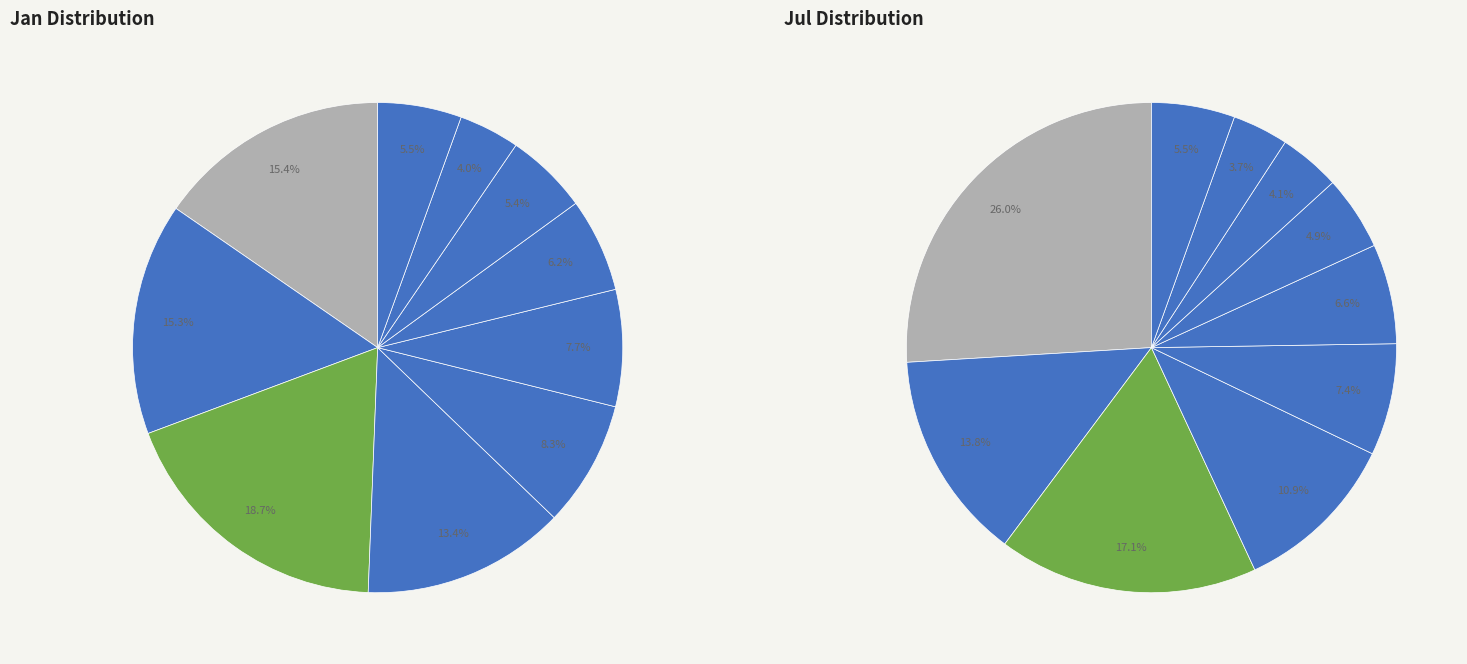

The values_jul slice represents 22% of the pie. True or false?

False